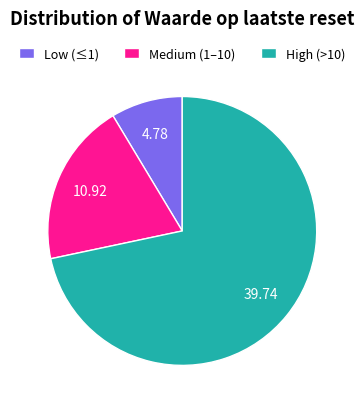

Which category has the biggest portion of the pie?

High (>10)